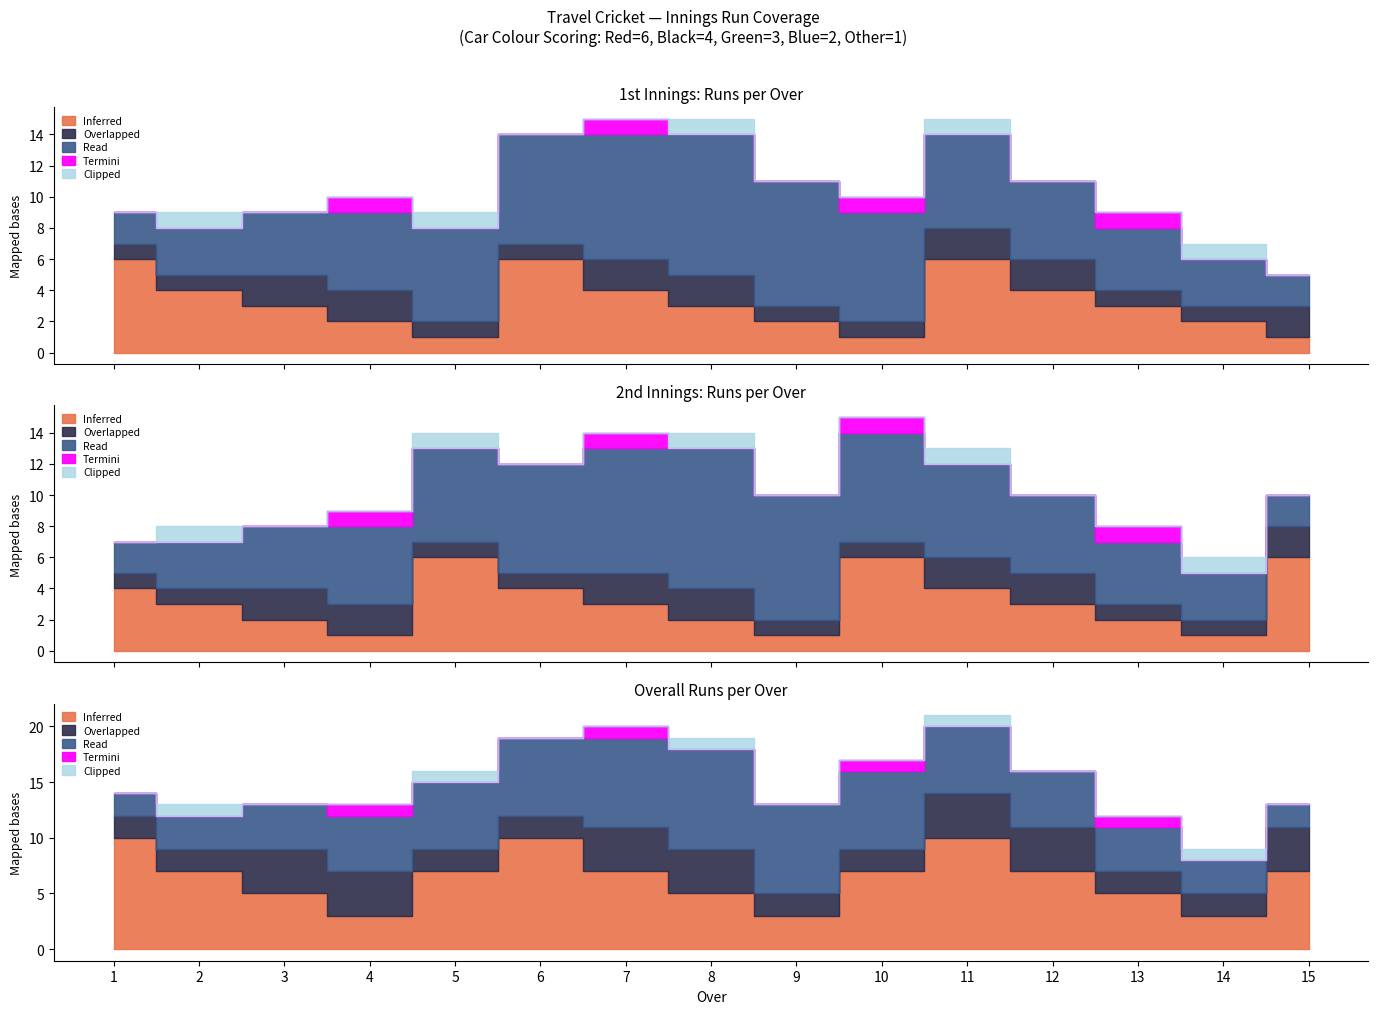

True or false: Termini and Overlapped cross at least once.

False